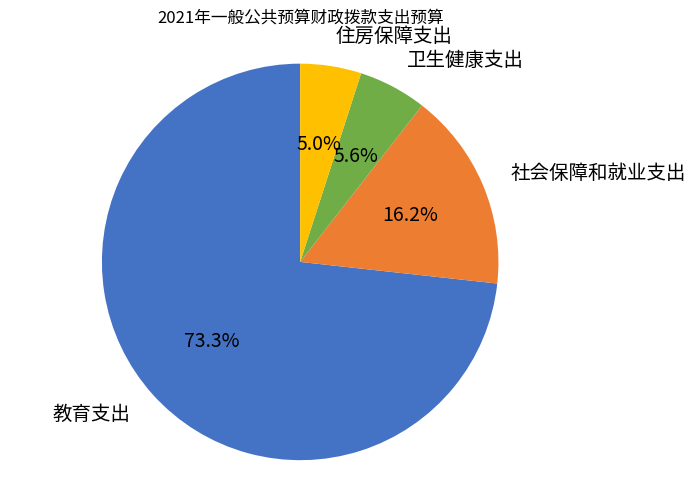

To the nearest percent, what percentage of the pie is 住房保障支出?

5%